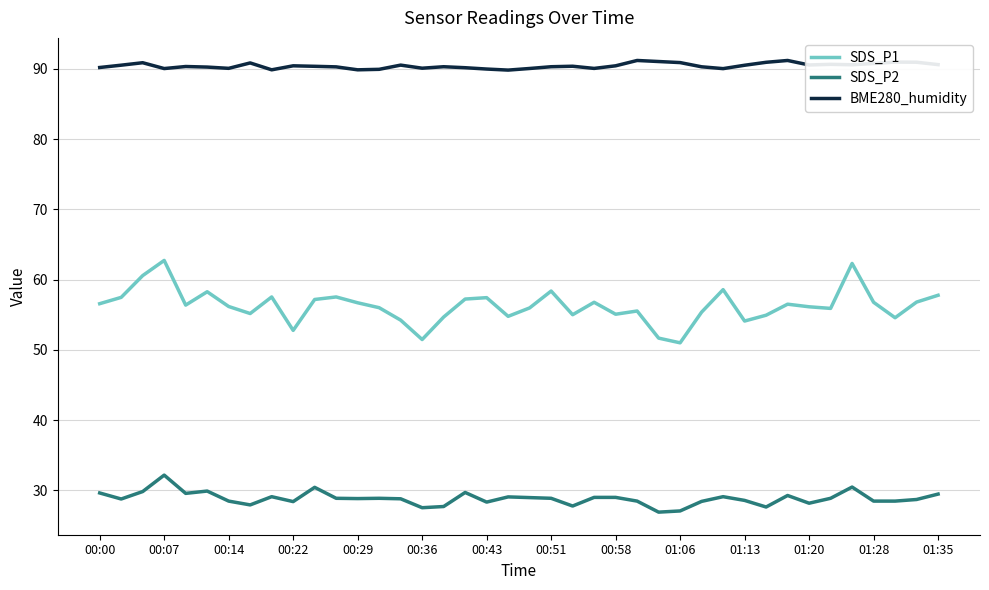

What is the difference between the maximum and minimum values in the SDS_P2 series?

5.3